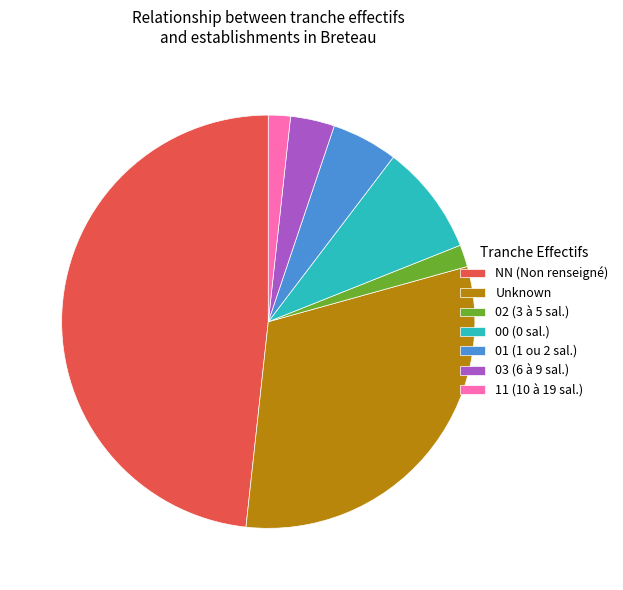

What is the largest slice in the pie chart?

NN (Non renseigné)